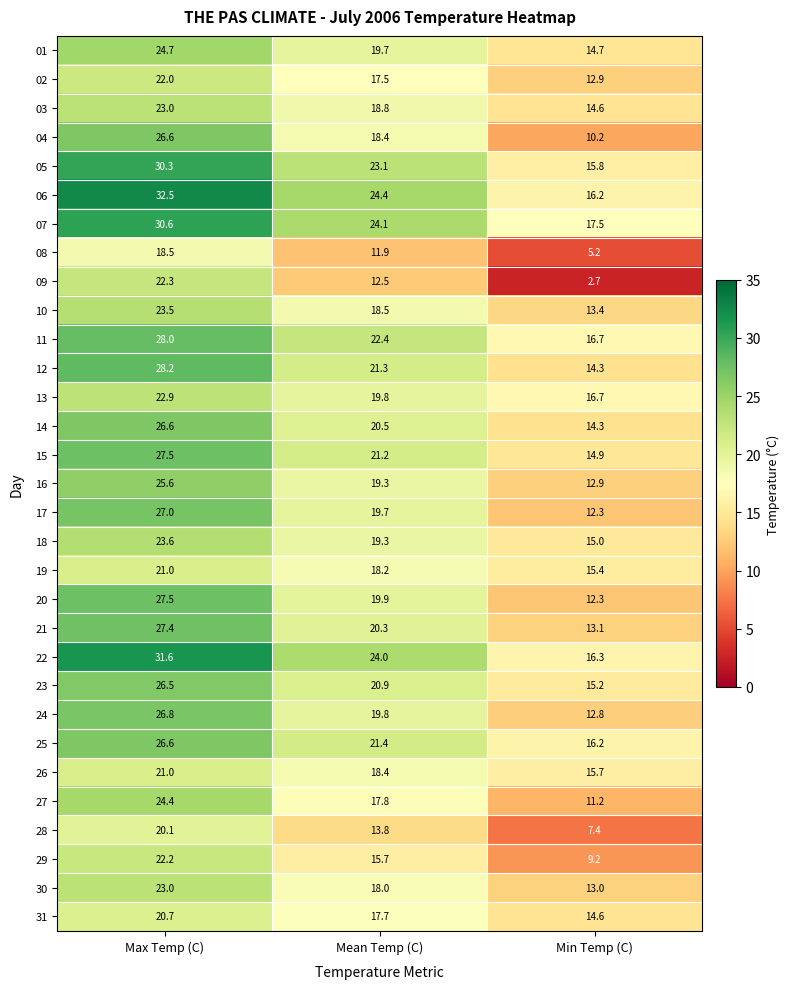

What is the sum of the 10 values at Max Temp (C) and Min Temp (C)?

36.9